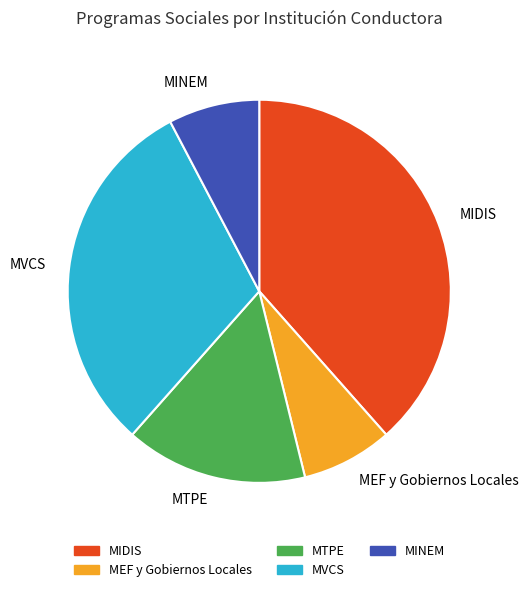

Between MIDIS and MVCS, which is larger?

MIDIS